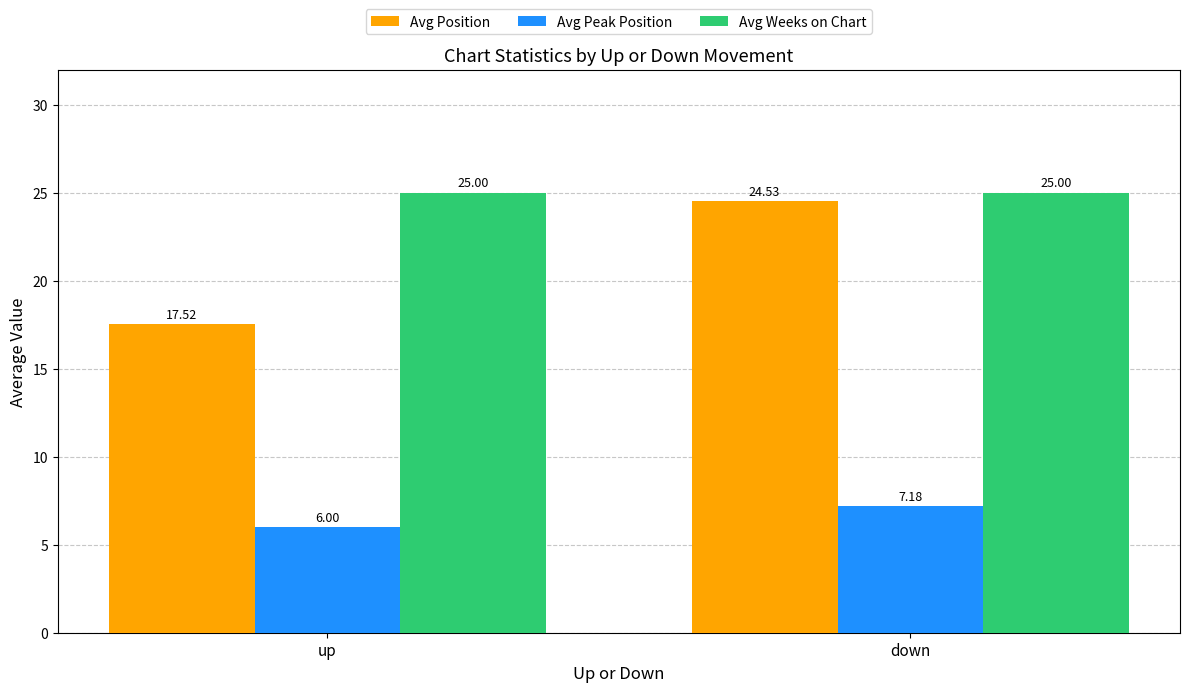

What is the average value of the Avg Weeks on Chart series?

25.0